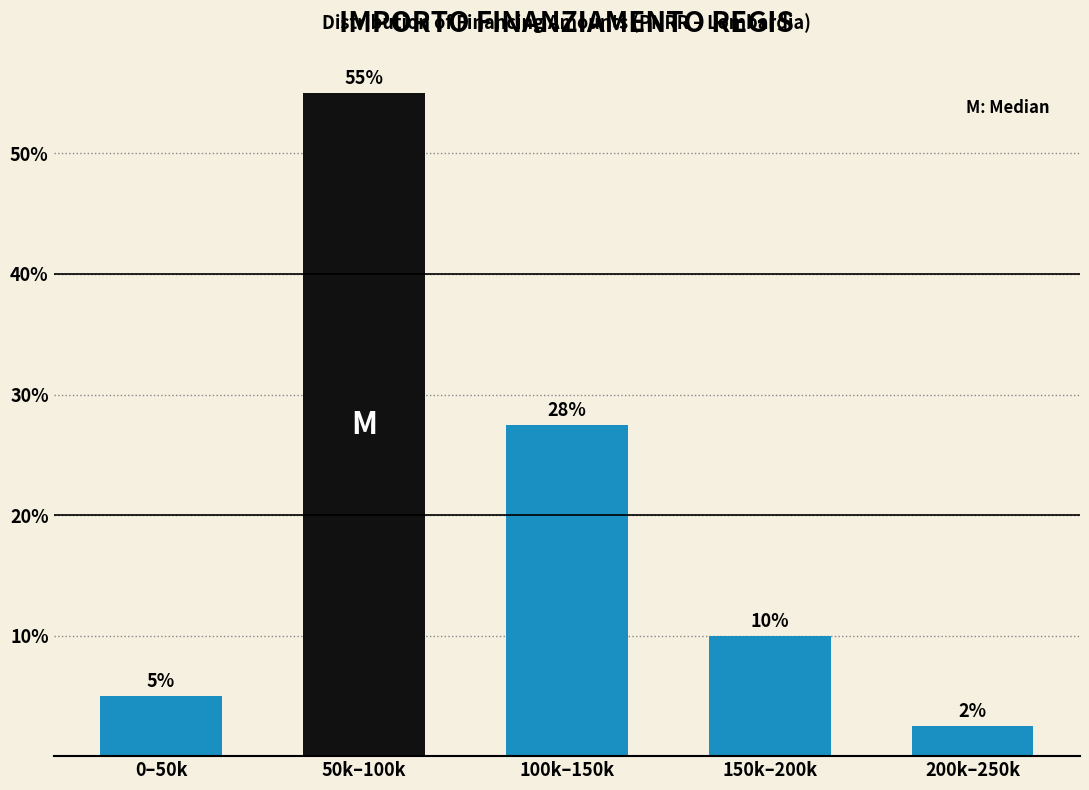

What value does the data have at 100k–150k?

27.5